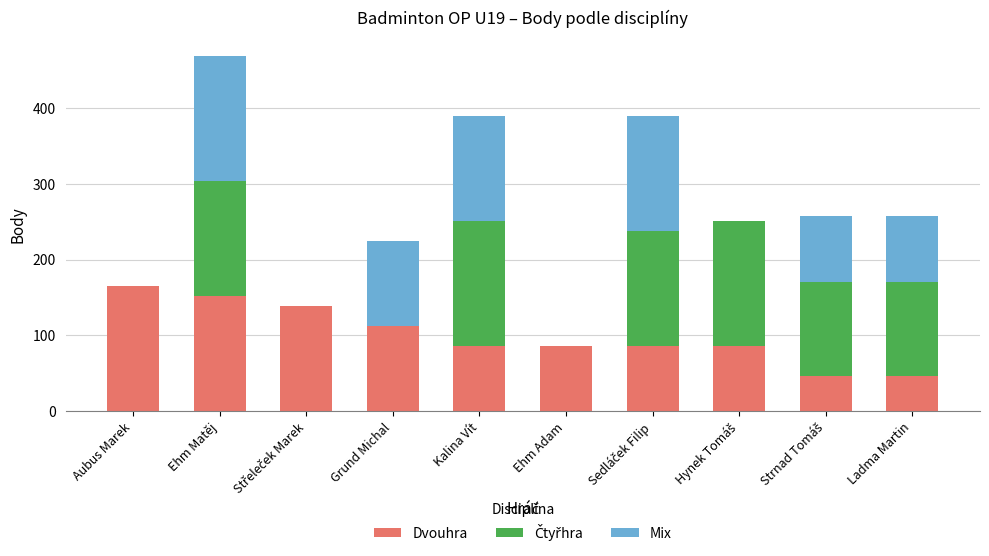

At which category is the sum across all series the highest?

Ehm Matěj